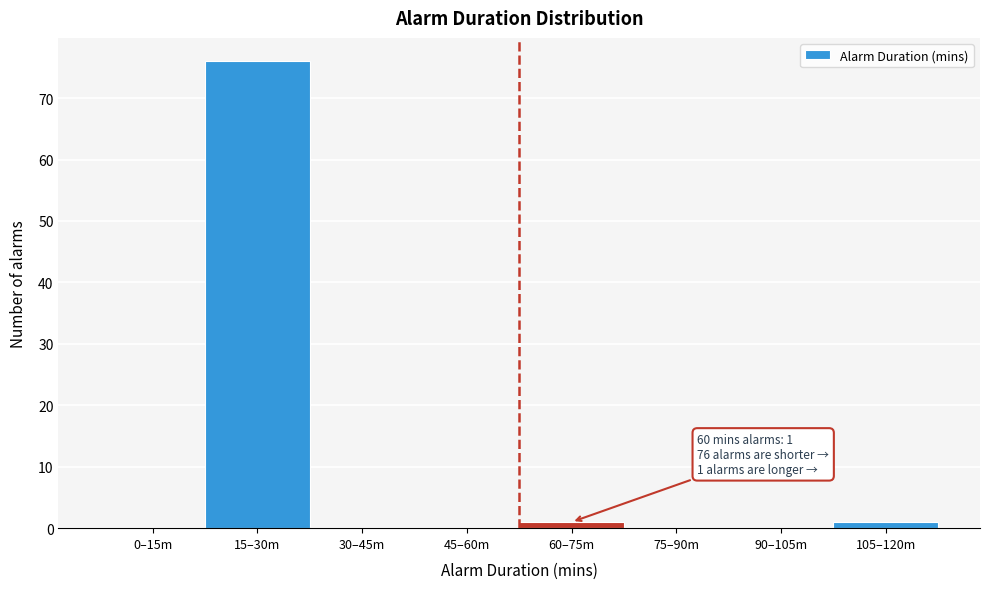

Reading left to right, list all the values displayed in this chart.

0–15m=0	15–30m=76	30–45m=0	45–60m=0	60–75m=1	75–90m=0	90–105m=0	105–120m=1